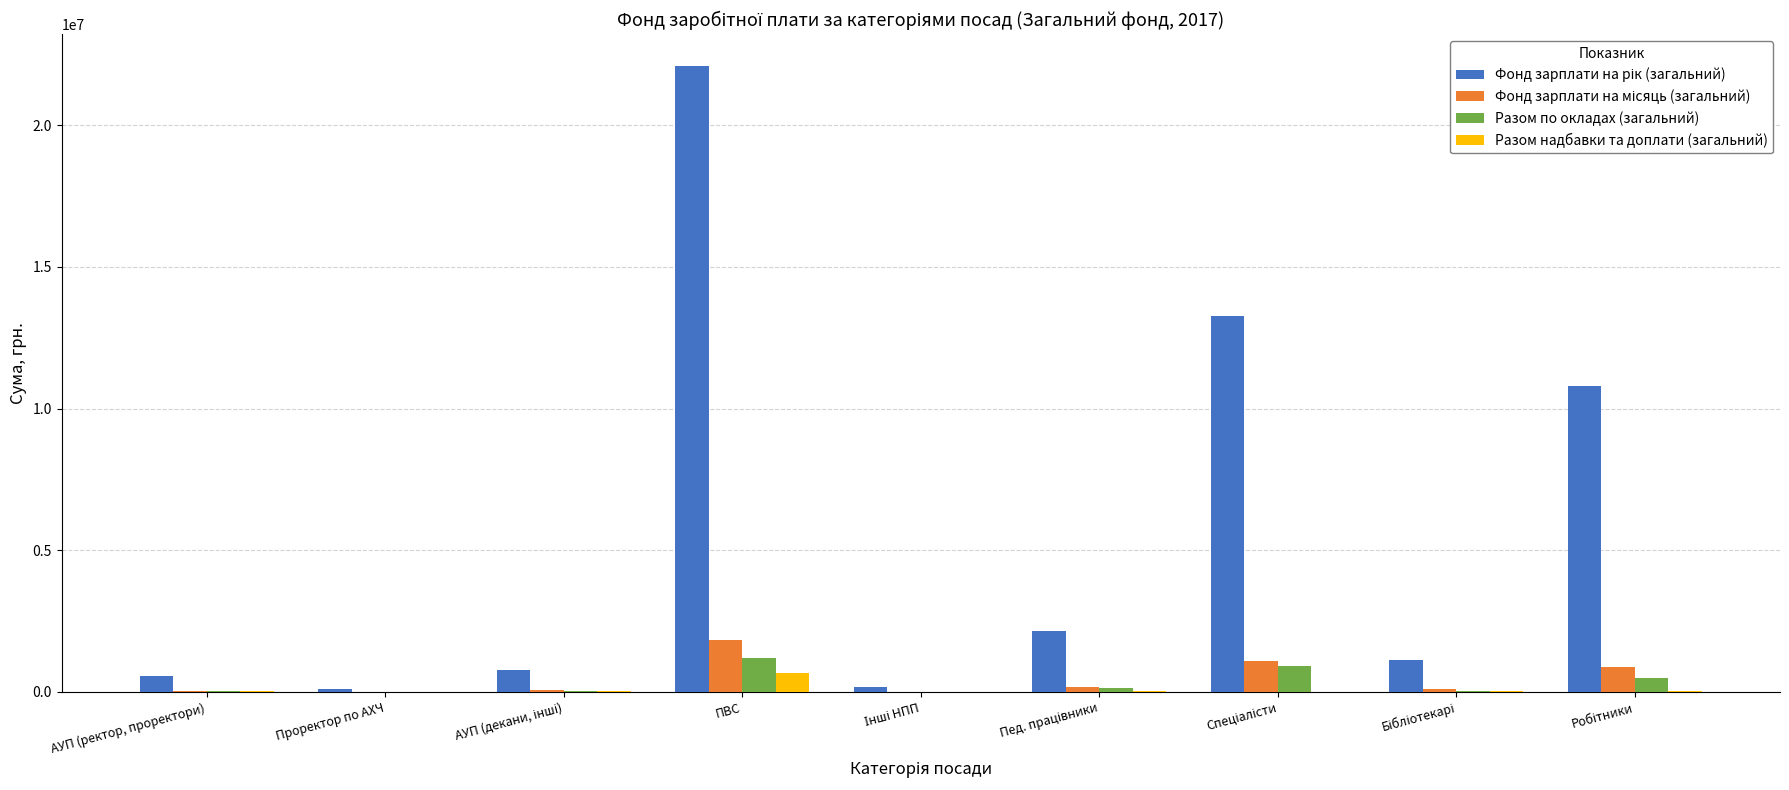

At which category is the sum across all series the highest?

ПВС